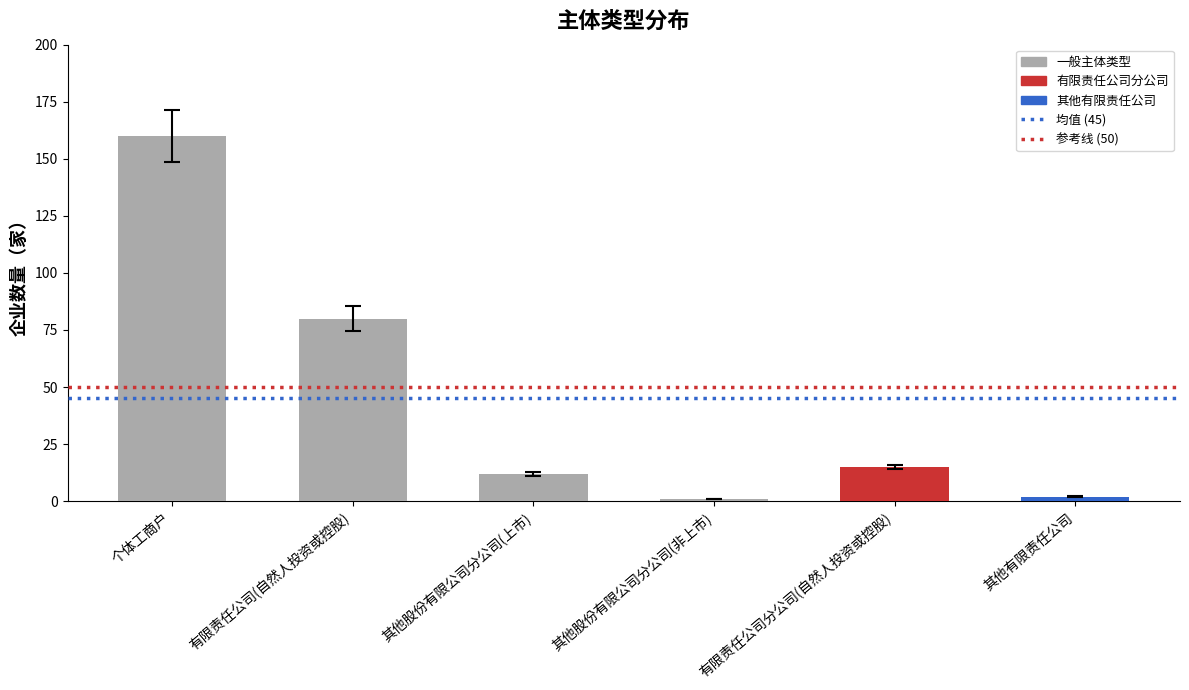

Reading left to right, transcribe all the data shown in this chart.

个体工商户=160	有限责任公司(自然人投资或控股)=80	其他股份有限公司分公司(上市)=12	其他股份有限公司分公司(非上市)=1	有限责任公司分公司(自然人投资或控股)=15	其他有限责任公司=2